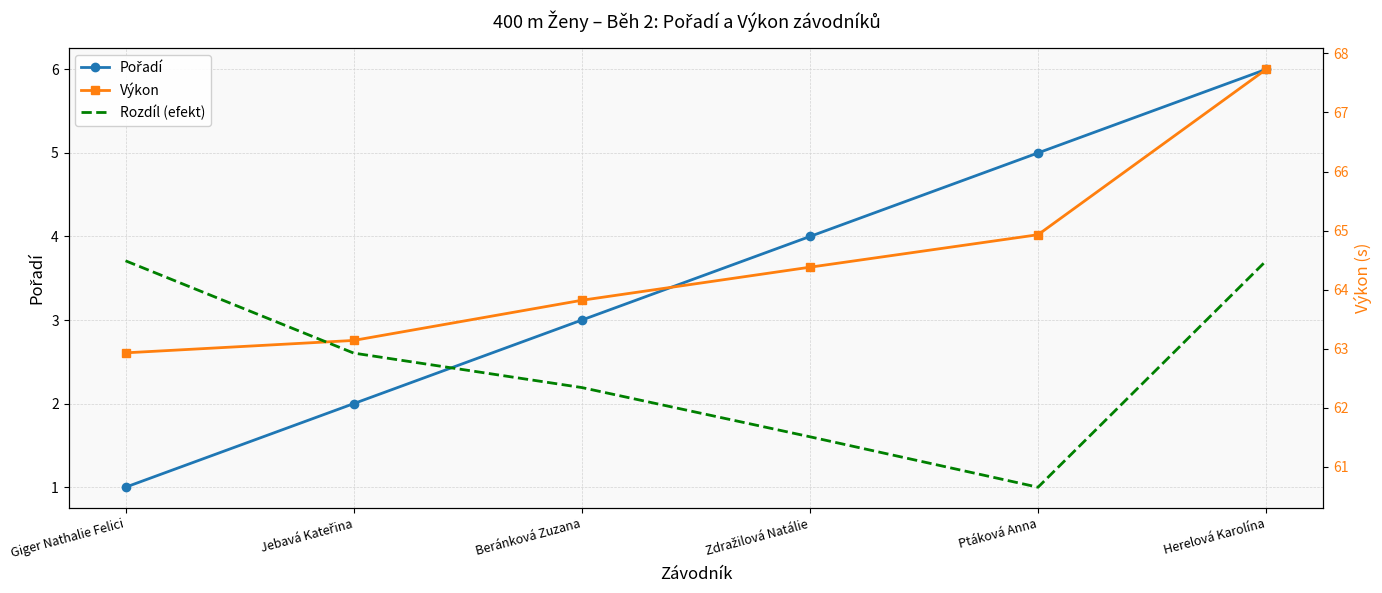

What is the value of the Výkon point at the 3rd from the left?

63.8